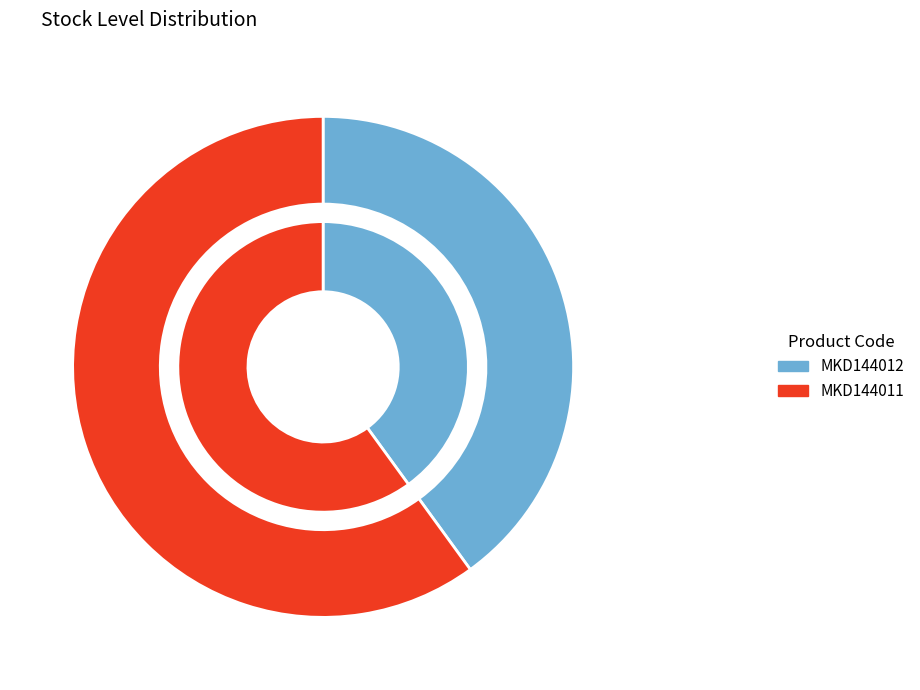

To the nearest percent, what percentage of the pie is MKD144012?

40%